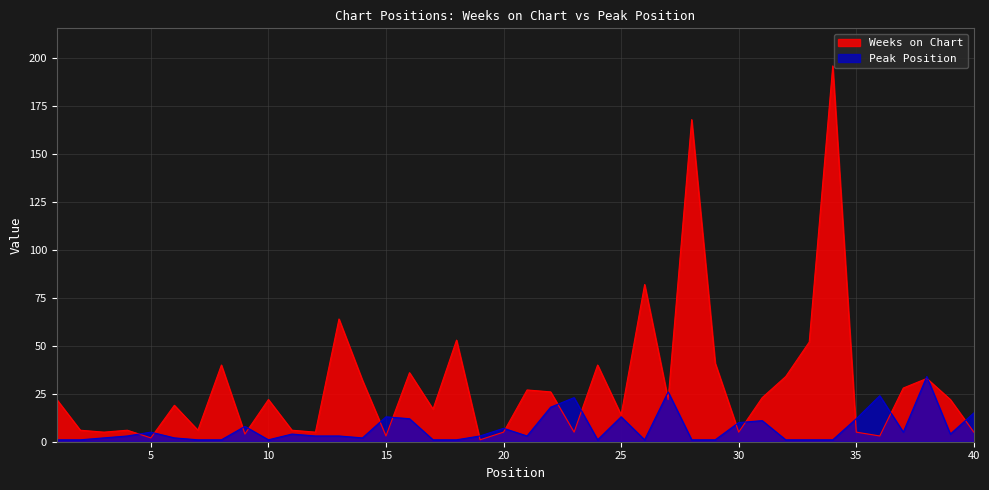

Reading right to left, transcribe all the data shown in this chart.

Weeks on Chart: 40=5	39=22	38=33	37=28	36=3	35=5	34=196	33=52	32=34	31=23	30=5	29=41	28=168	27=22	26=82	25=14	24=40	23=5	22=26	21=27	20=5	19=1	18=53	17=17	16=36	15=3	14=32	13=64	12=5	11=6	10=22	9=4	8=40	7=6	6=19	5=2	4=6	3=5	2=6	1=22
Peak Position: 40=15	39=4	38=34	37=5	36=24	35=12	34=1	33=1	32=1	31=11	30=10	29=1	28=1	27=26	26=1	25=13	24=1	23=23	22=18	21=3	20=7	19=3	18=1	17=1	16=12	15=13	14=2	13=3	12=3	11=4	10=1	9=8	8=1	7=1	6=2	5=5	4=3	3=2	2=1	1=1